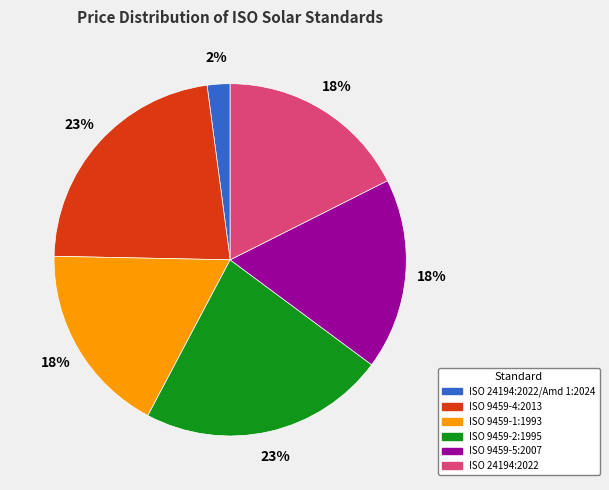

Which category has the smallest portion of the pie?

ISO 24194:2022/Amd 1:2024